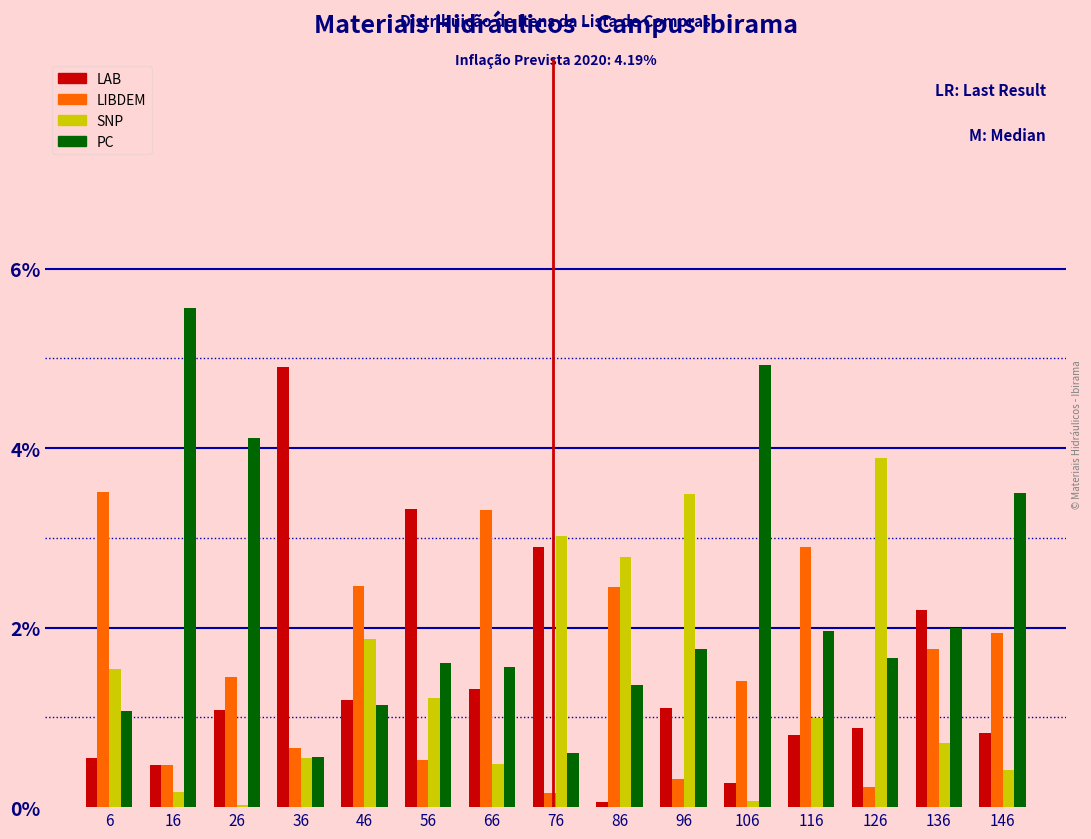

In the PC series, which range on the x-axis has the tallest bar?

11 to 21